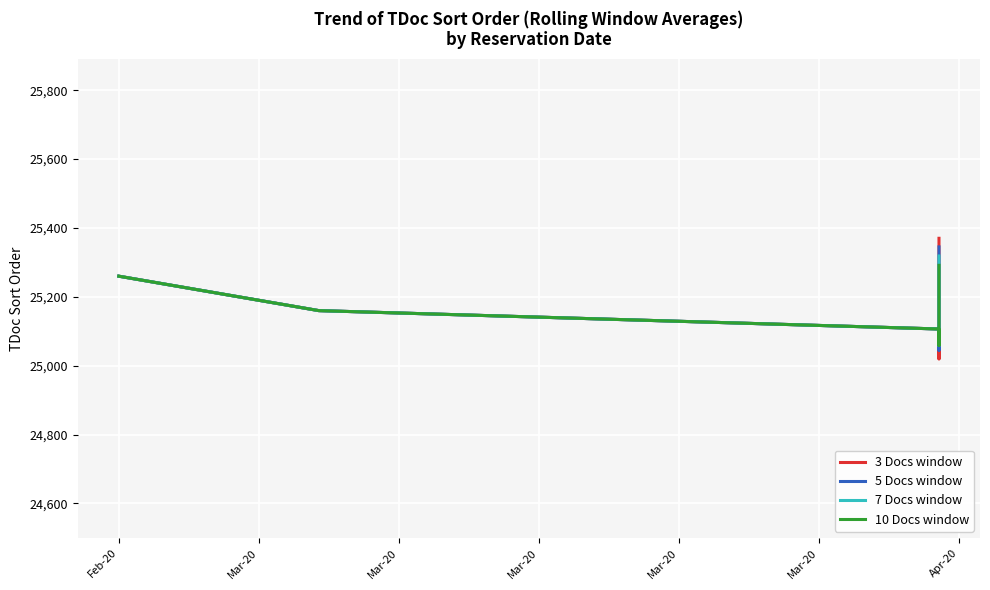

Rank the series by their maximum value, from highest to lowest.

3 Docs window, 5 Docs window, 7 Docs window, 10 Docs window